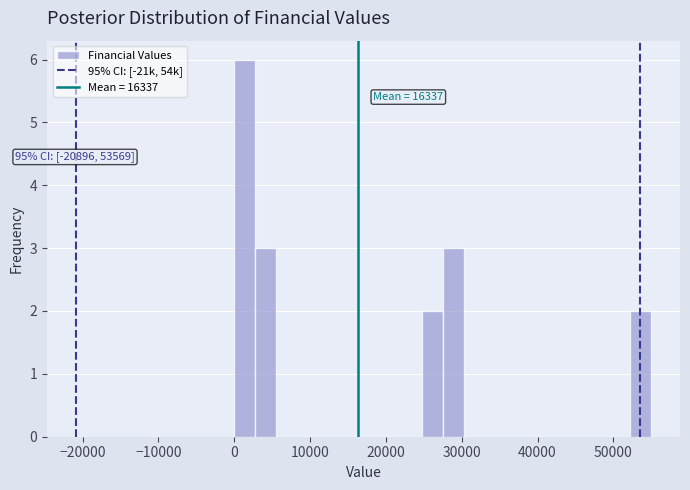

Around what value on the x-axis is the tallest bar? Give the approximate position of its centre, as read against the axis.

1000